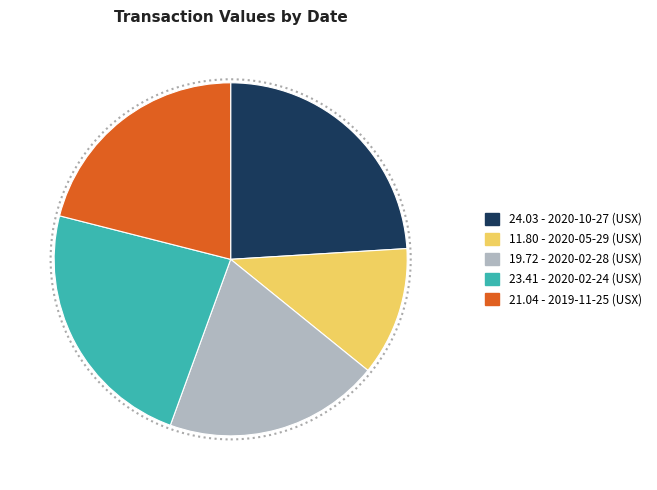

Does any single category account for the majority?

No